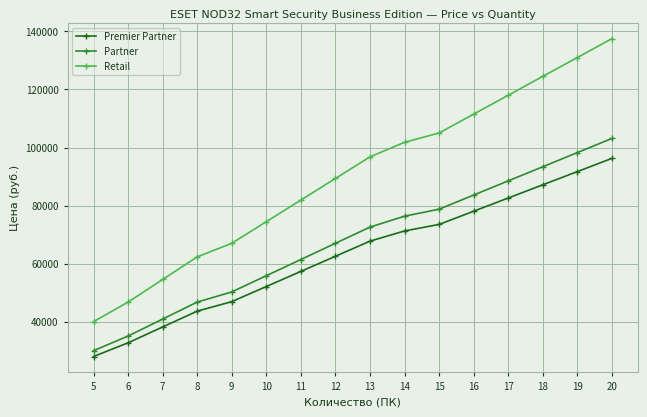

What is the sum of the Retail values at 8 and 7?

116860.0